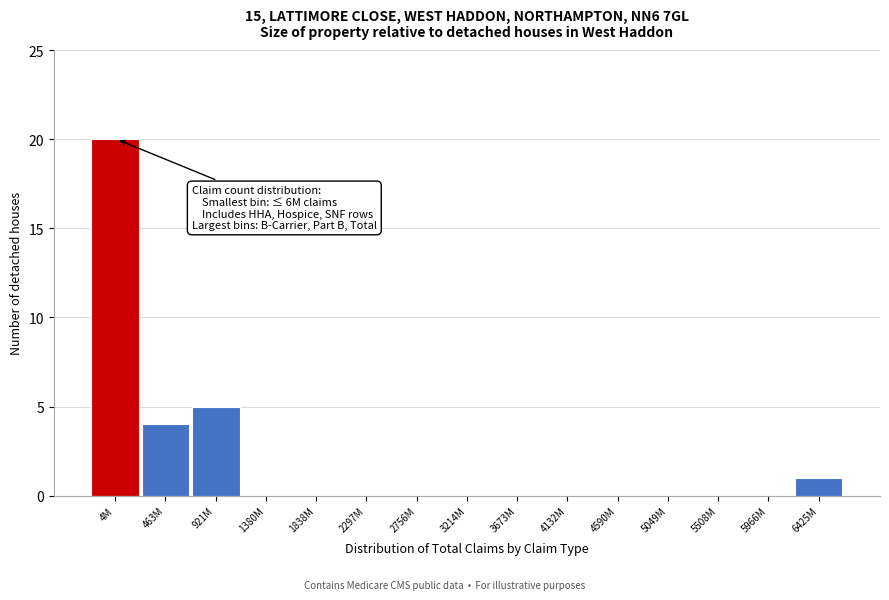

Reading left to right, extract all data points from this chart.

4M=20	463M=4	921M=5	1380M=0	1838M=0	2297M=0	2756M=0	3214M=0	3673M=0	4132M=0	4590M=0	5049M=0	5508M=0	5966M=0	6425M=1